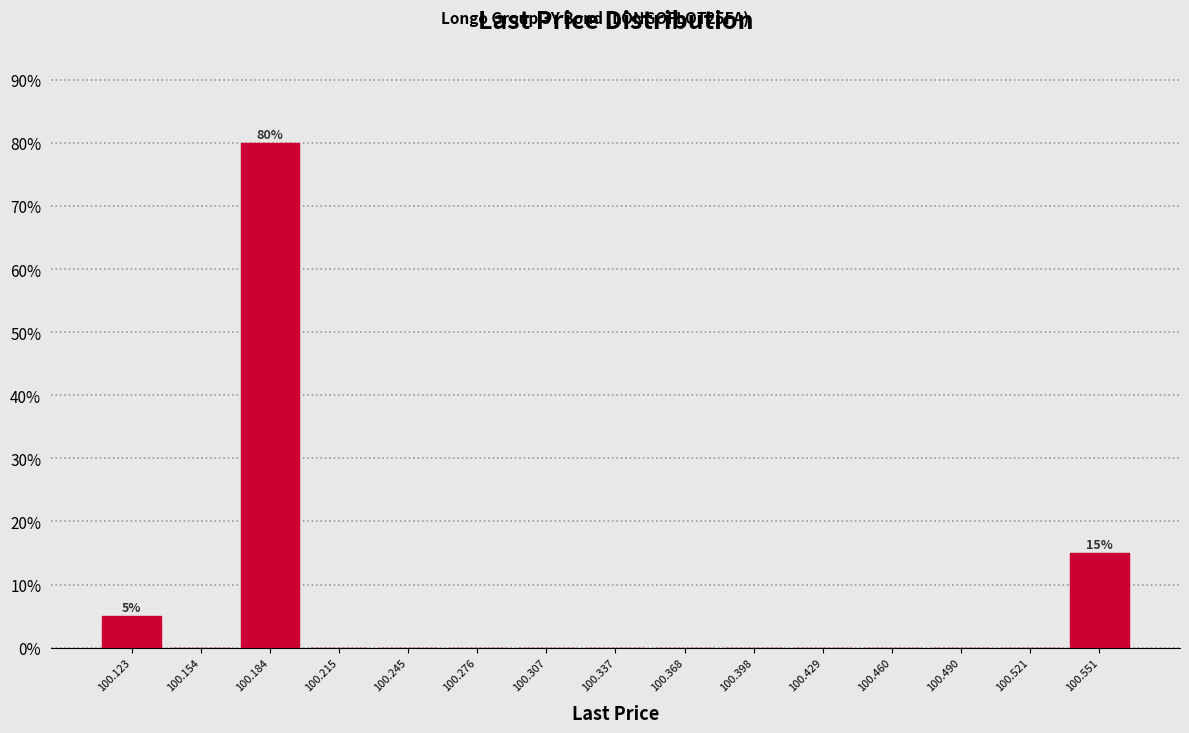

Over which range of the x-axis is the bar tallest?

100.170 to 100.200